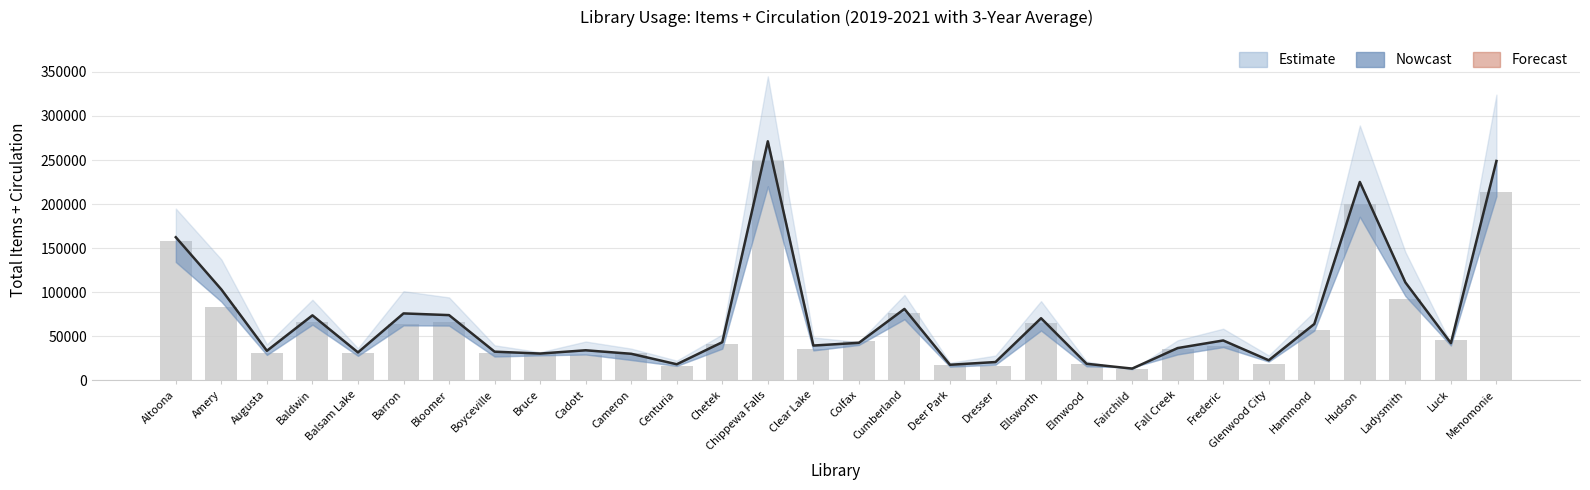

How many values in the 3yr Avg (Forecast) series exceed 42605?

14